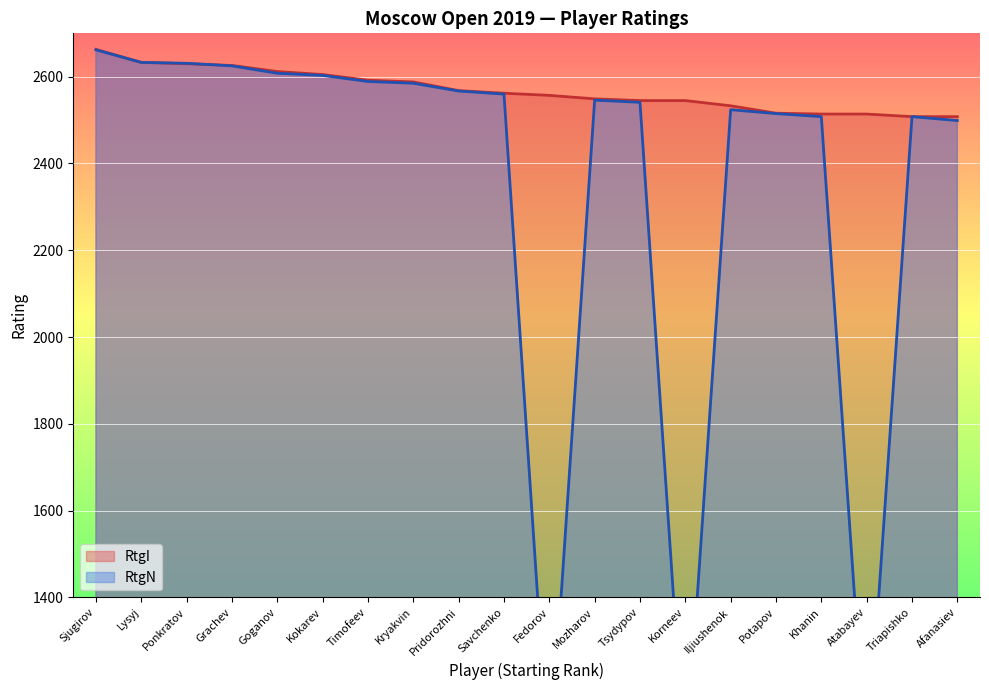

Which category has the highest value across all series?

Sjugirov